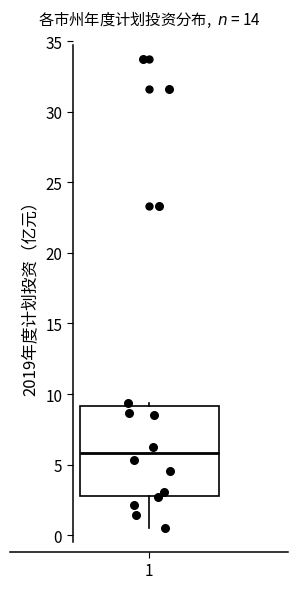

Where does the lower whisker of the box at x = 1 end on the y-axis? The values are not printed on the chart, so give them approximately, as read against the axis.

0.5